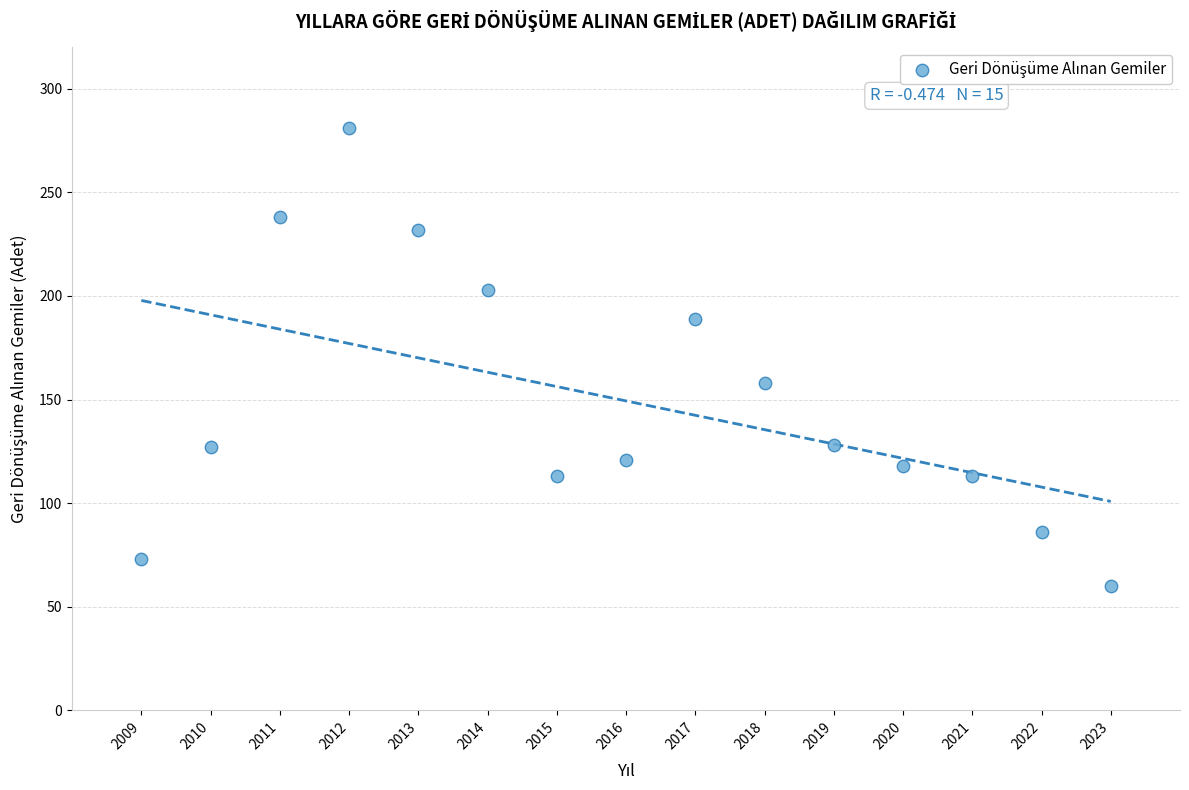

What is the range of Y values (max minus min)?

221